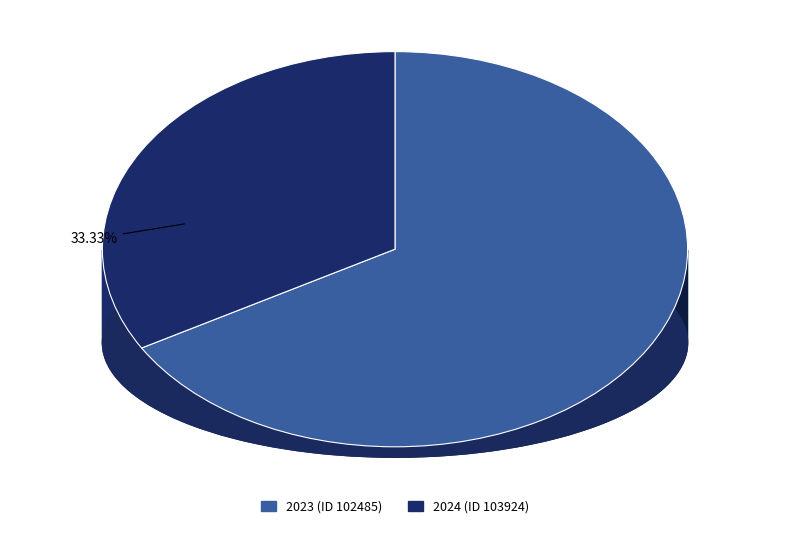

To the nearest percent, what is the combined percentage of 2024 (ID 103924) and 2023 (ID 102485)?

100%